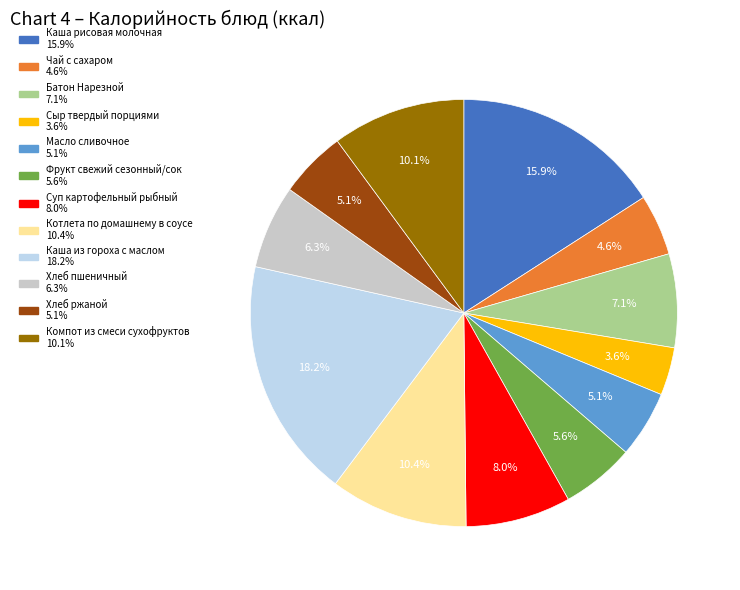

Do Хлеб ржаной and Масло сливочное together represent more than half of the pie?

No